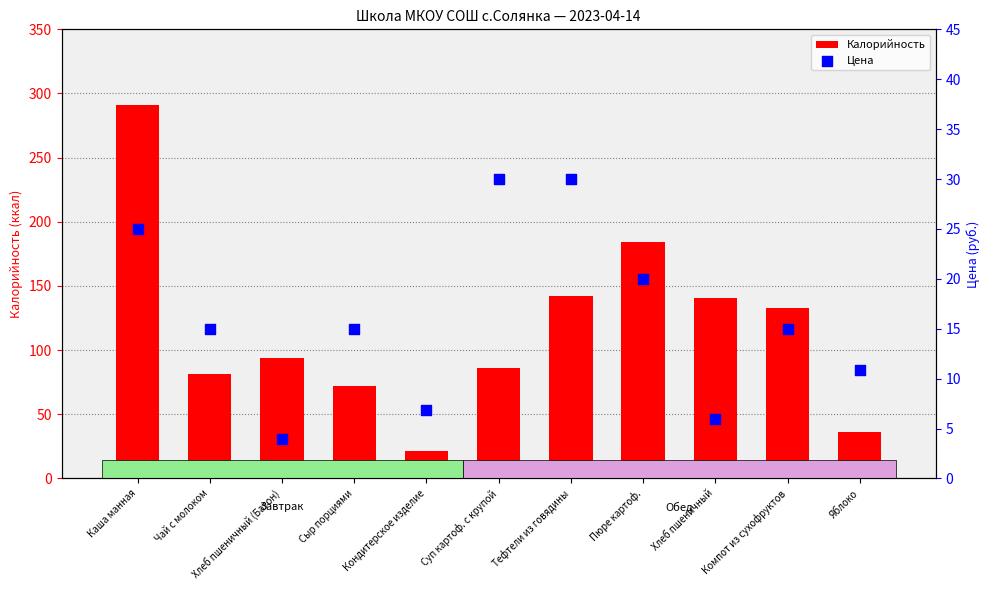

What is the total value across all series at Каша манная?

316.0